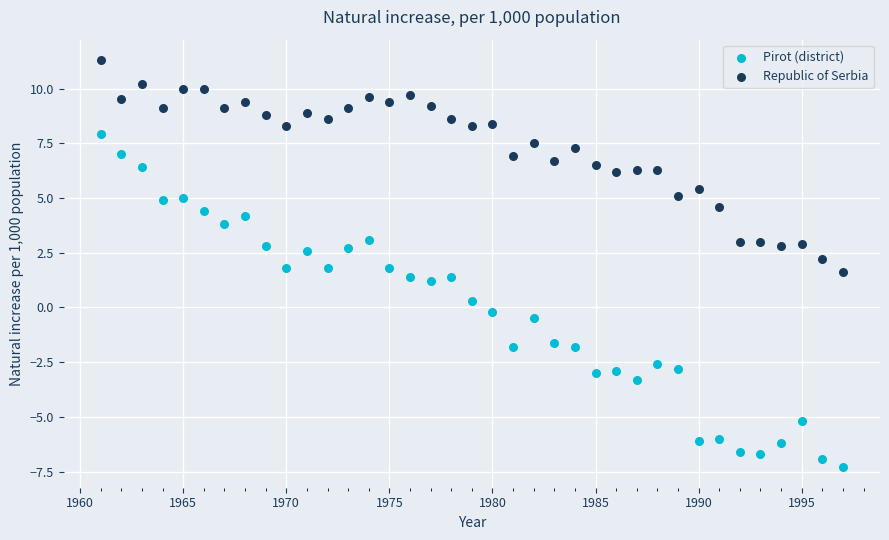

What is the X range (max minus min) for the scatter plot?

36.0